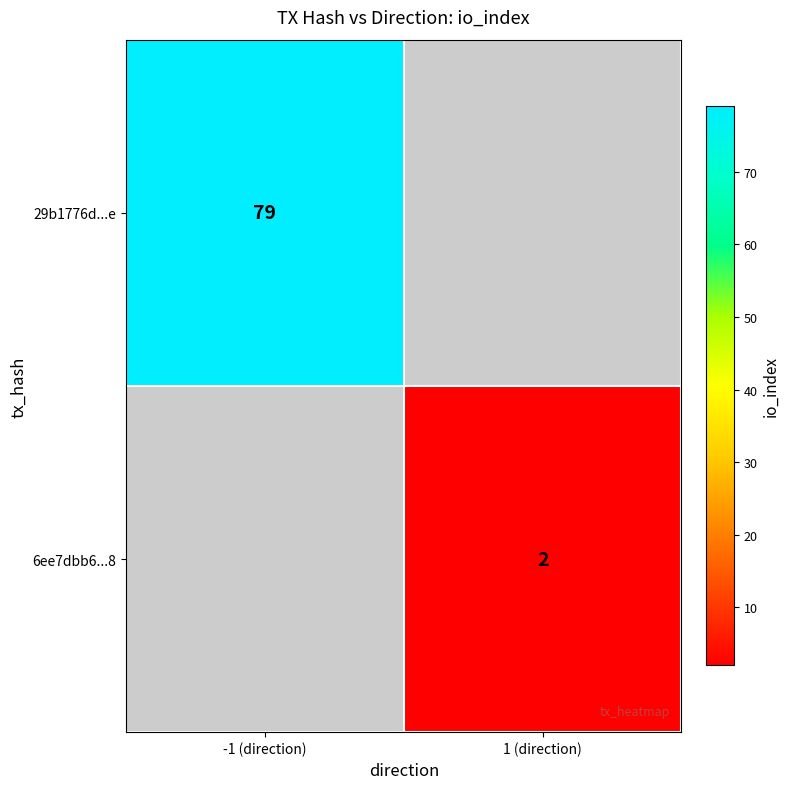

True or false: 6ee7dbb6...8 has a value of 2 at 1 (direction).

True